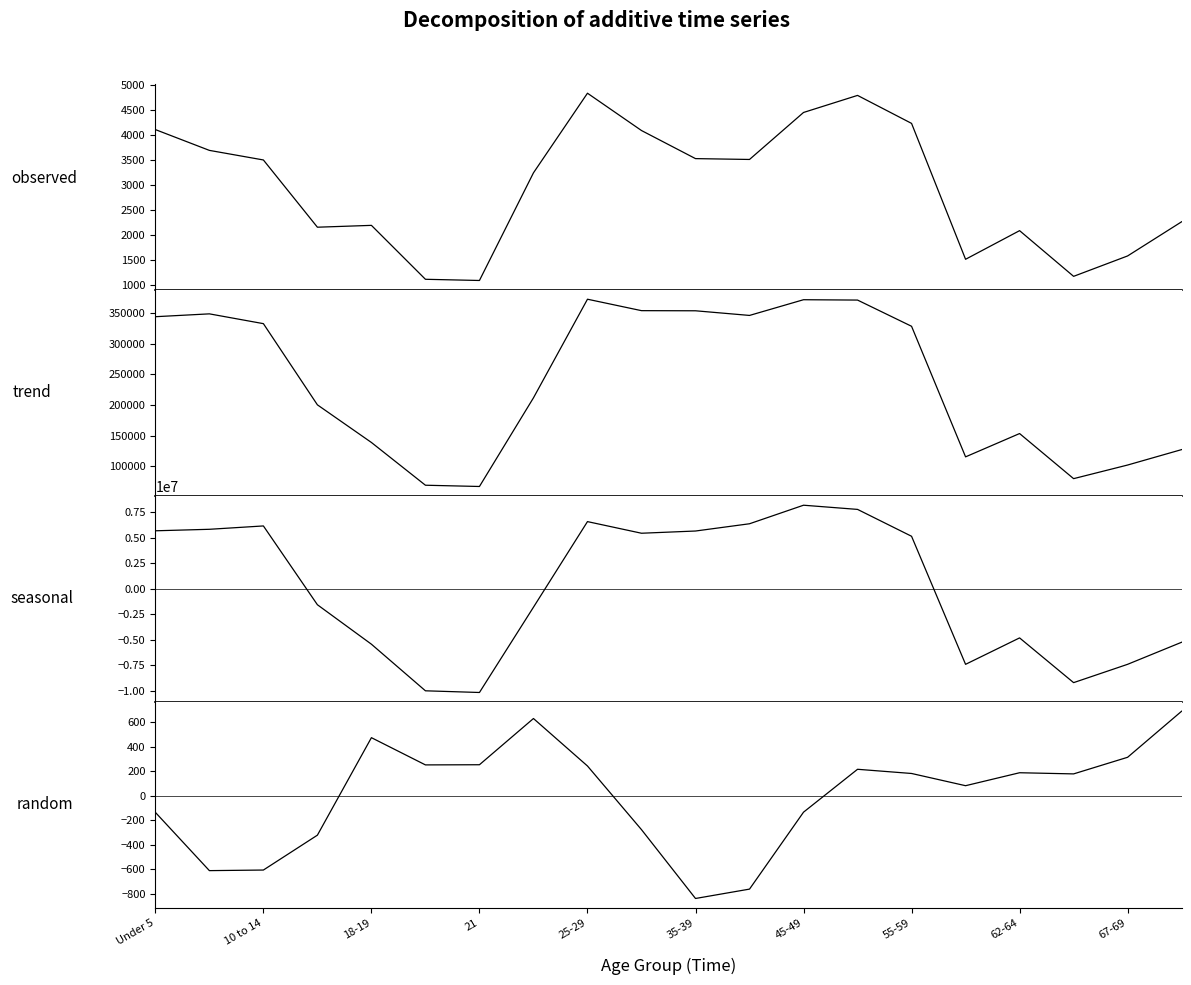

What is the total value across all series at 19?

-5100967.9